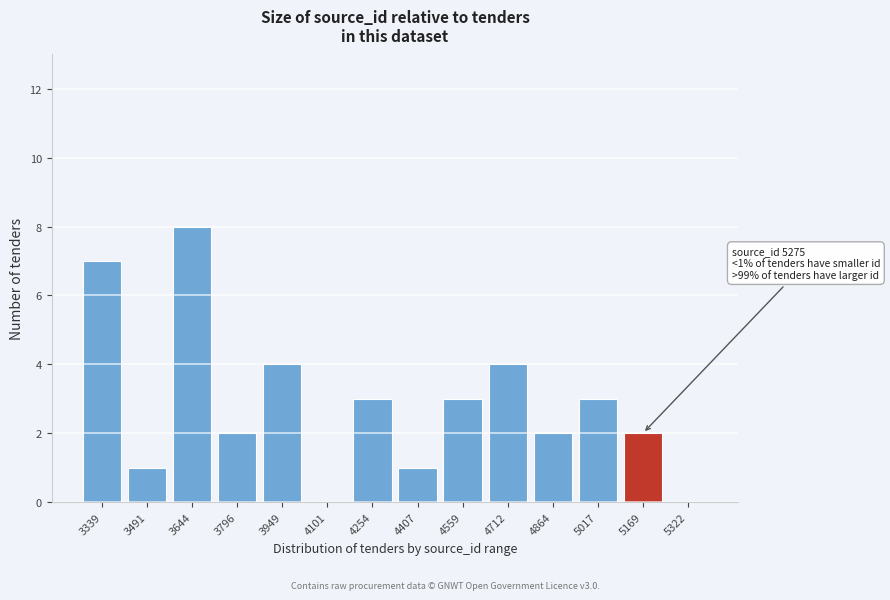

Reading left to right, extract all data points from this chart.

3339=7	3491=1	3644=8	3796=2	3949=4	4101=0	4254=3	4407=1	4559=3	4712=4	4864=2	5017=3	5169=2	5322=0